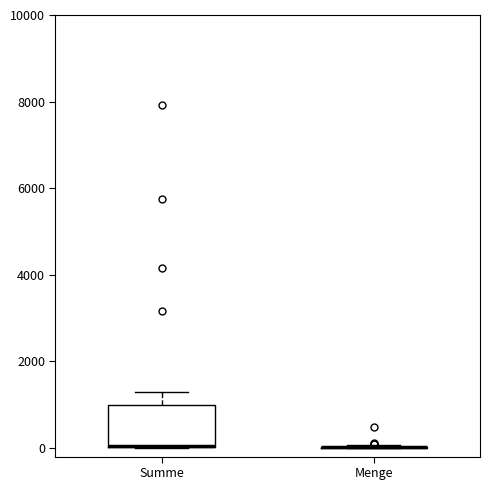

Comparing the boxes themselves (not the whiskers), which one is the tallest?

Summe